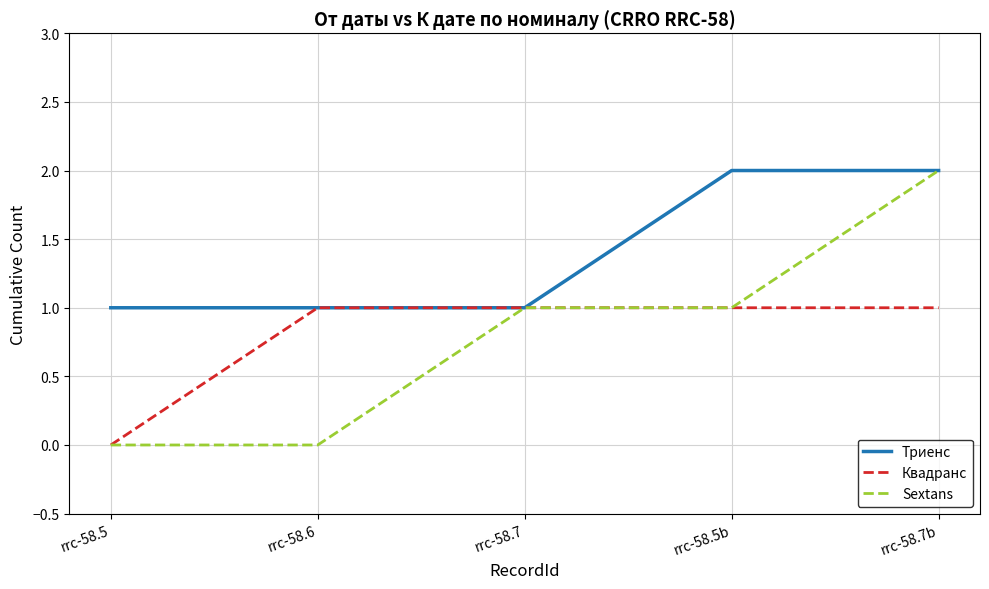

What position from the left is rrc-58.5?

1